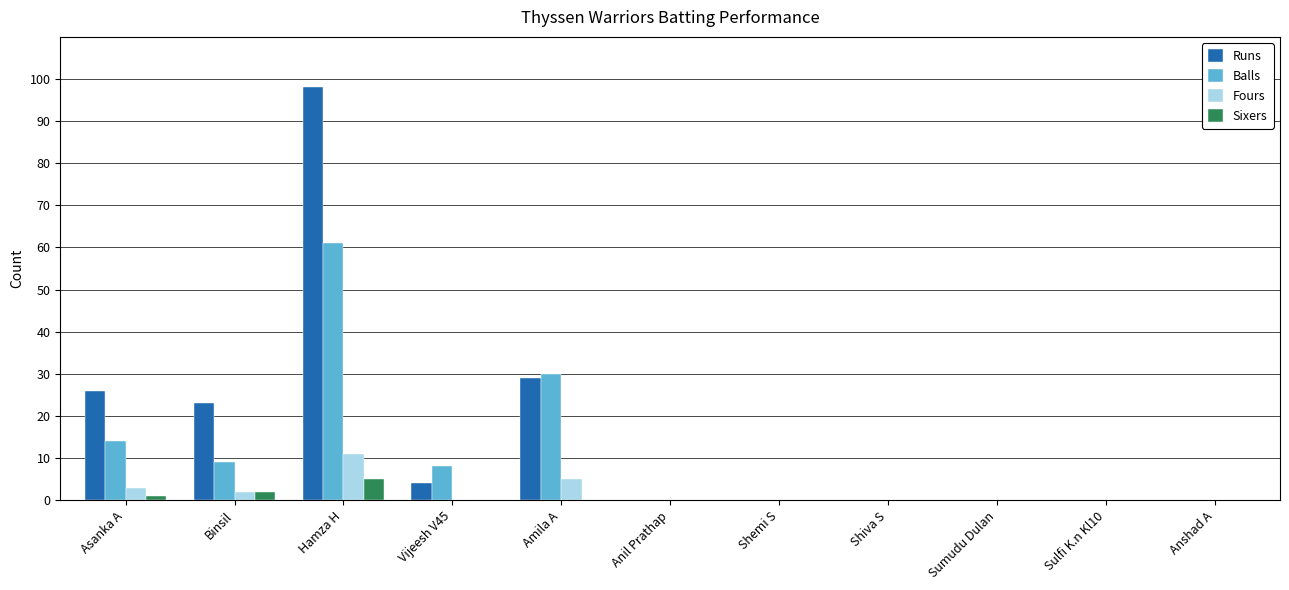

Which series has the largest total across all categories?

Runs